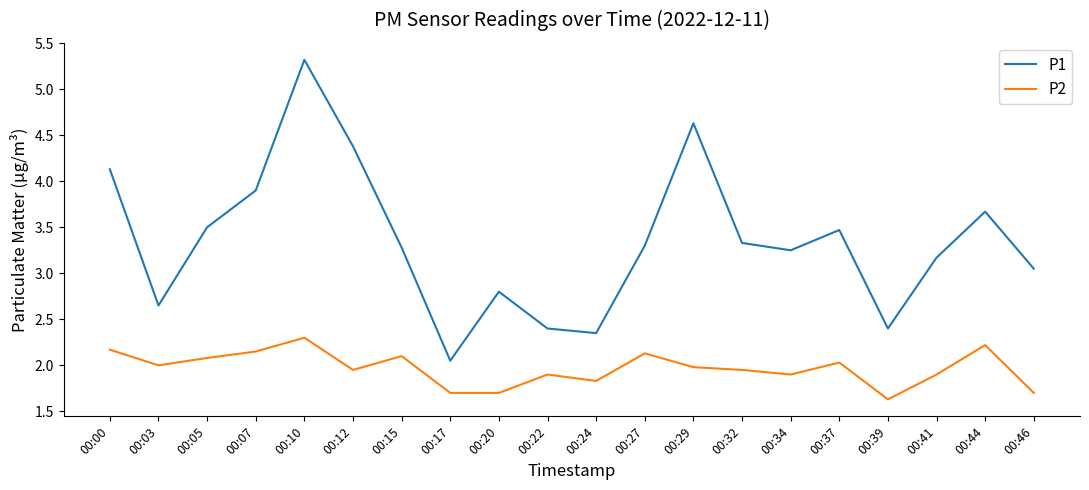

What is the difference between the second highest and second lowest values in the P1 series?

2.3